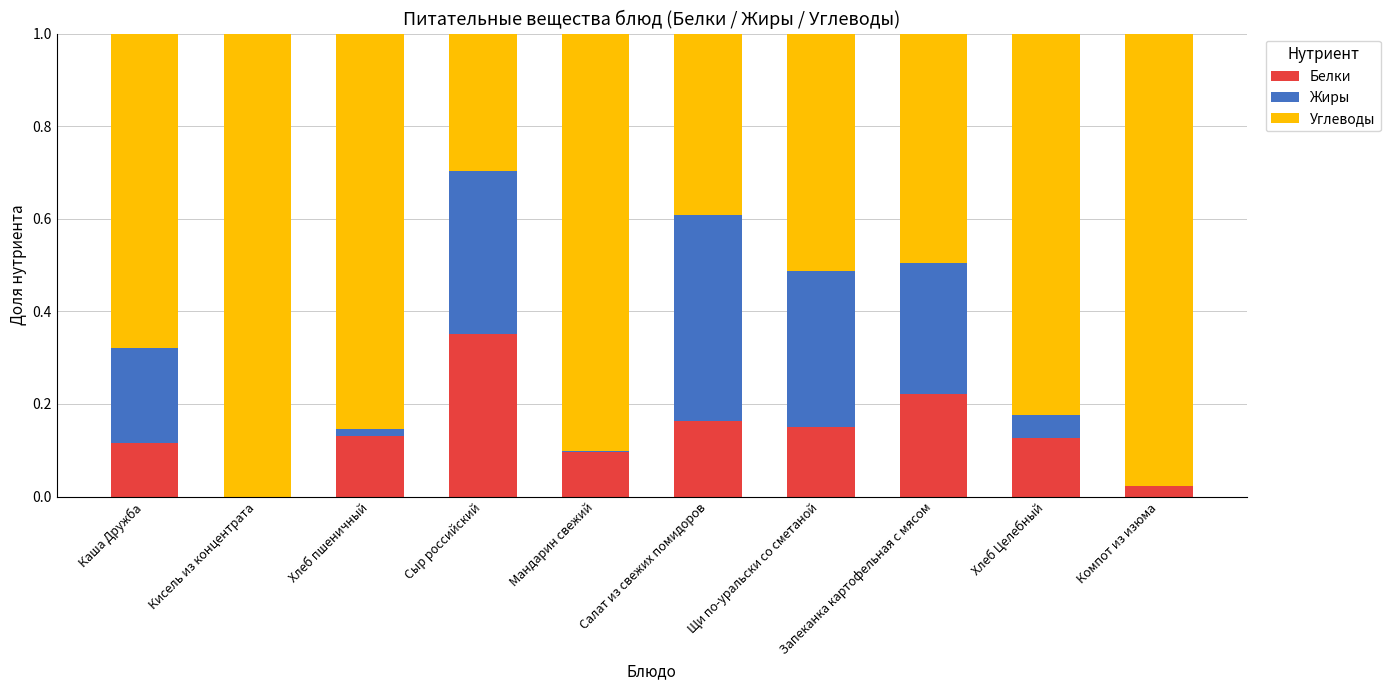

The Белки series shows 0.0 at Кисель из концентрата. True or false?

True